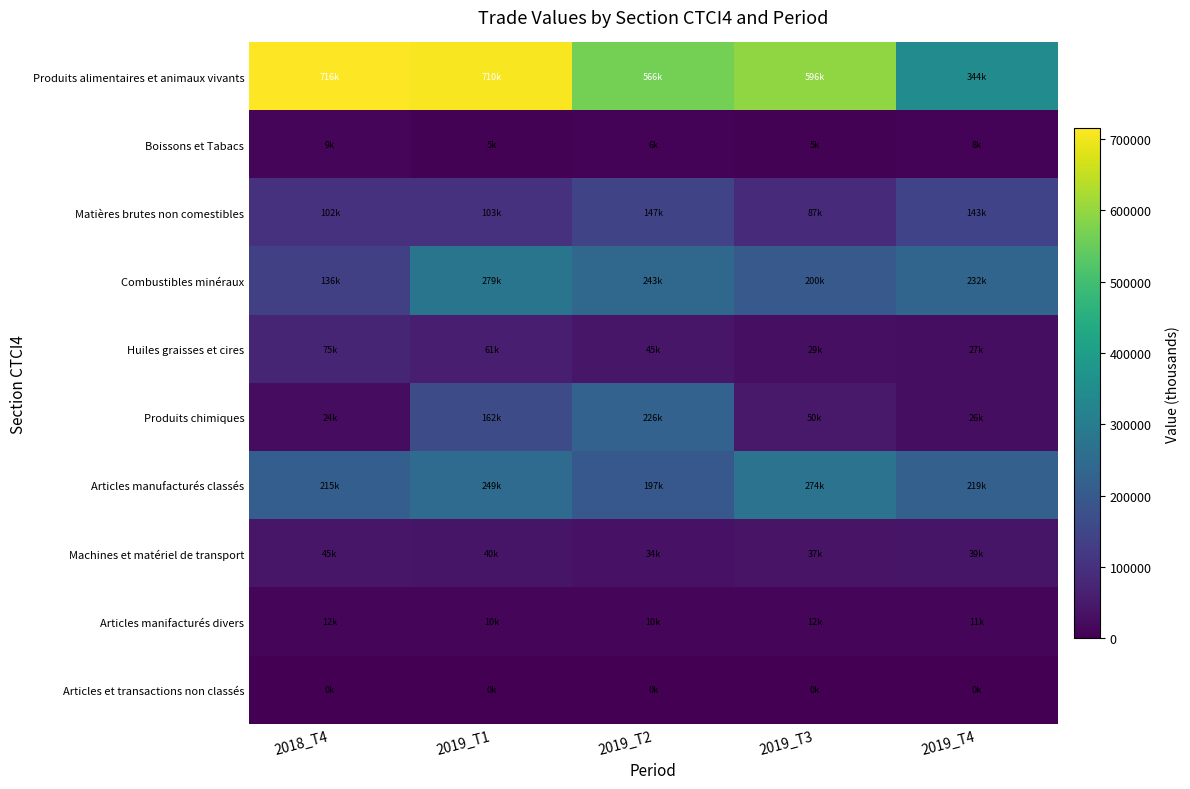

At how many categories does at least one series exceed 235874?

5